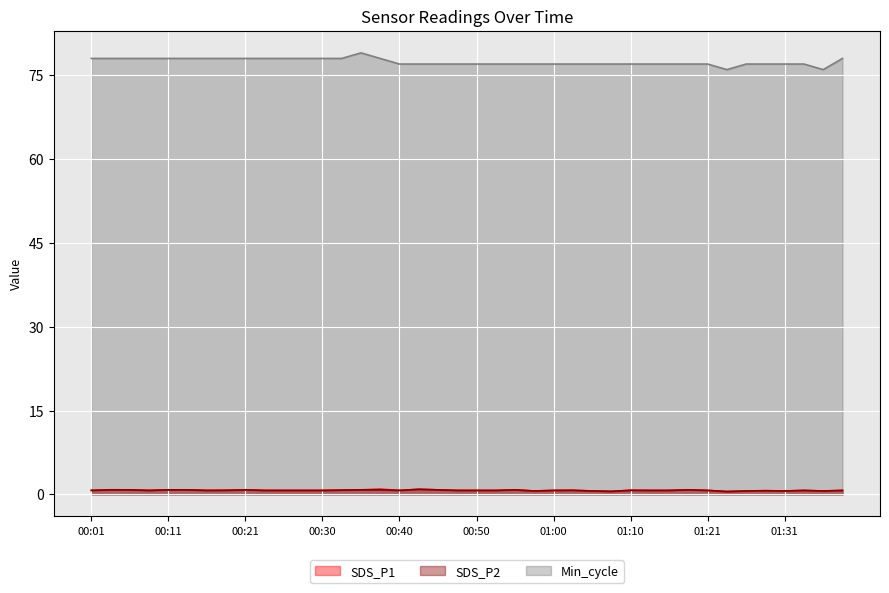

True or false: SDS_P1 has more than 1 points higher than both neighbors.

True